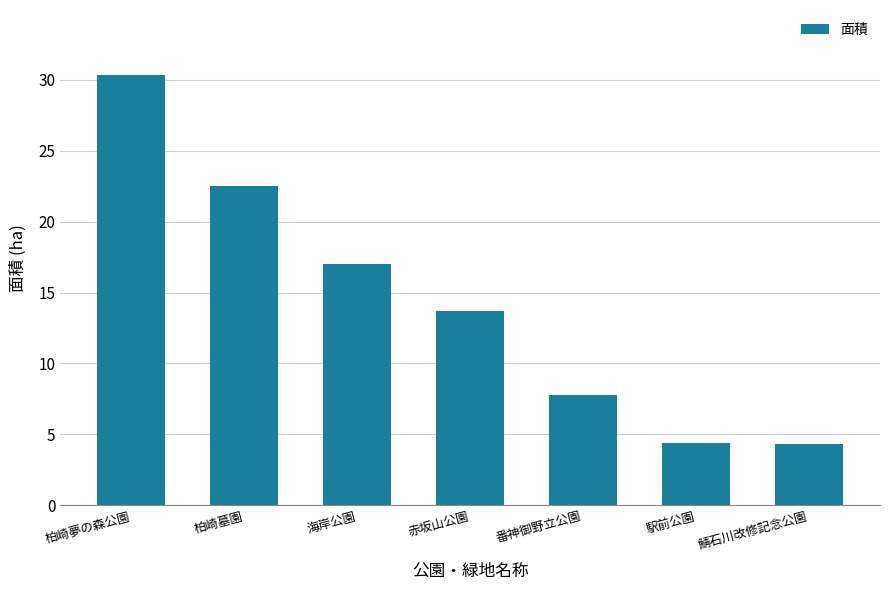

Approximately how many times larger is the value at 柏崎墓園 compared to 柏崎夢の森公園?

0.7